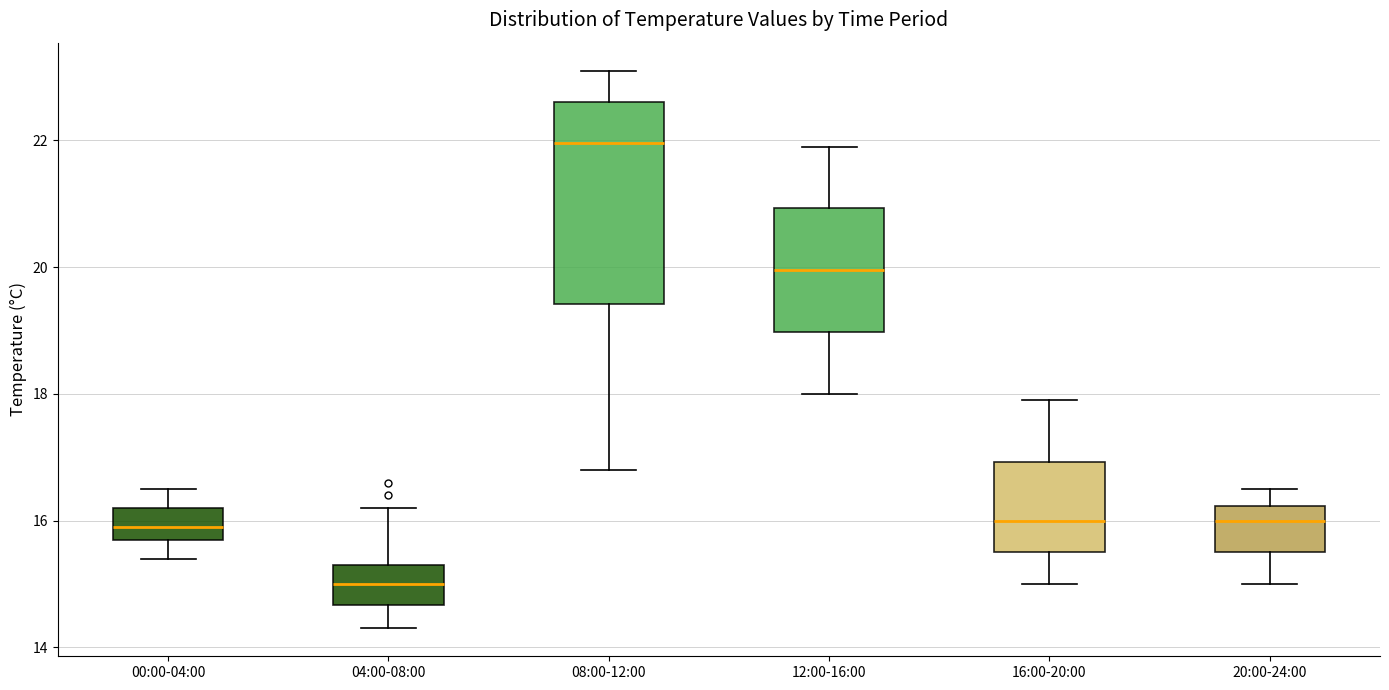

Which box's median line is the highest?

08:00-12:00